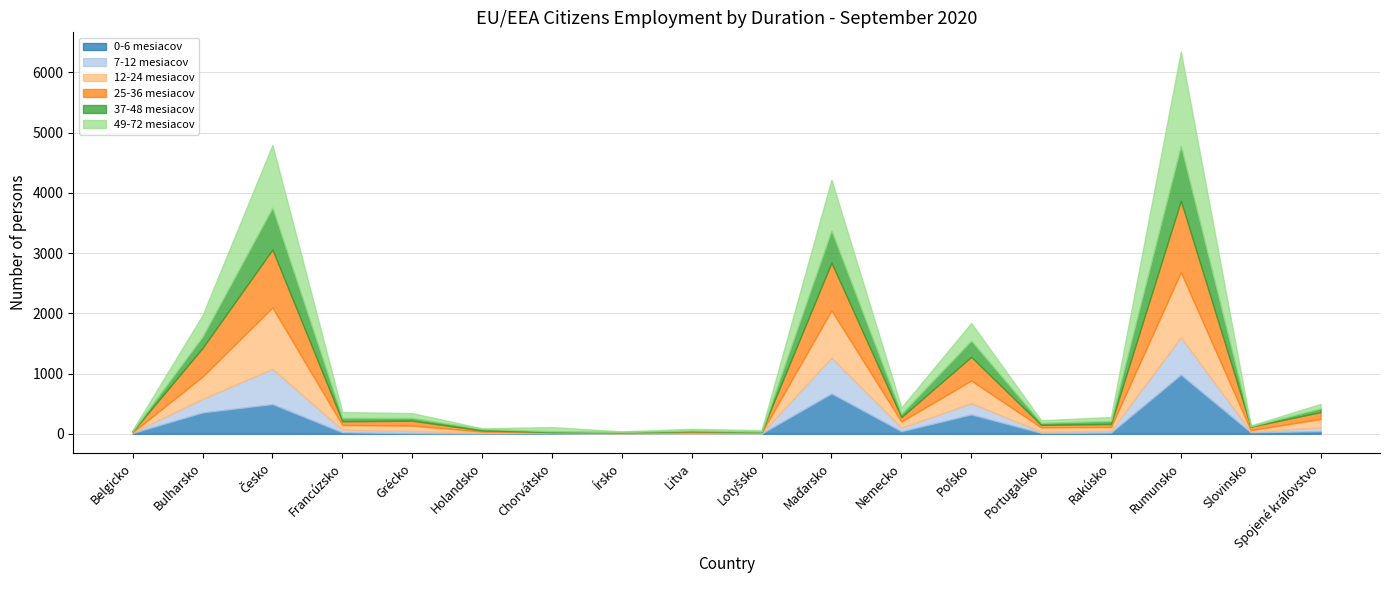

Is it true that 25-36 mesiacov equals 49 at Nemecko?

False